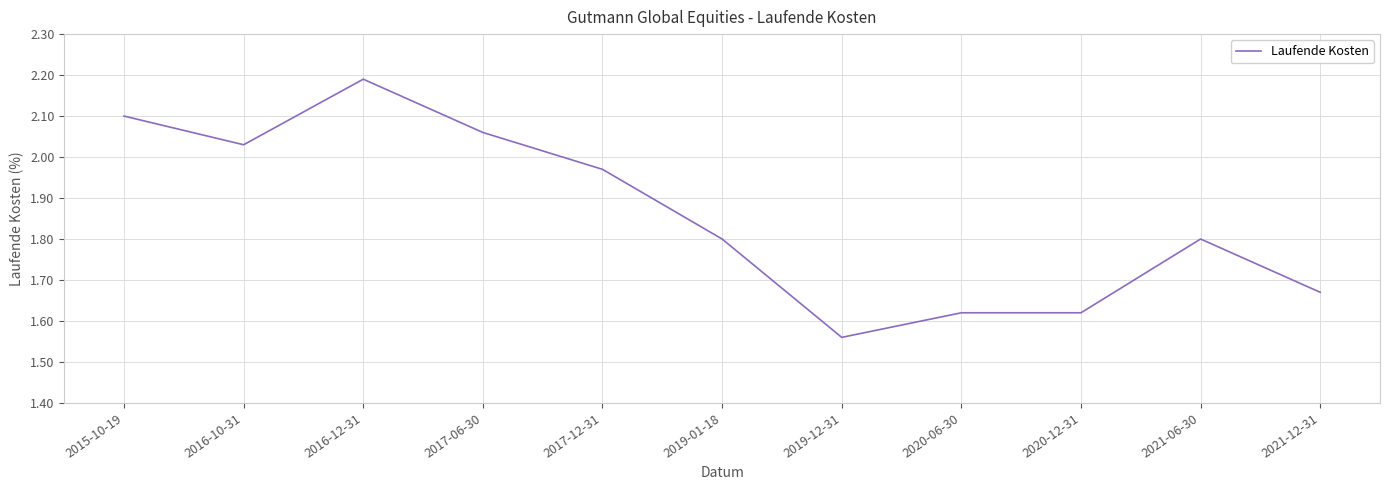

The value at 2017-06-30 is 2.7. True or false?

False